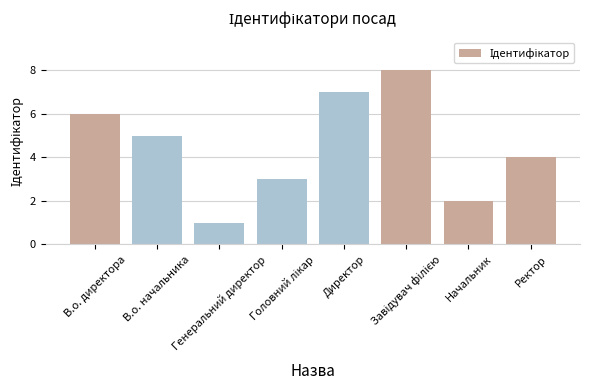

What is the greatest value displayed?

8